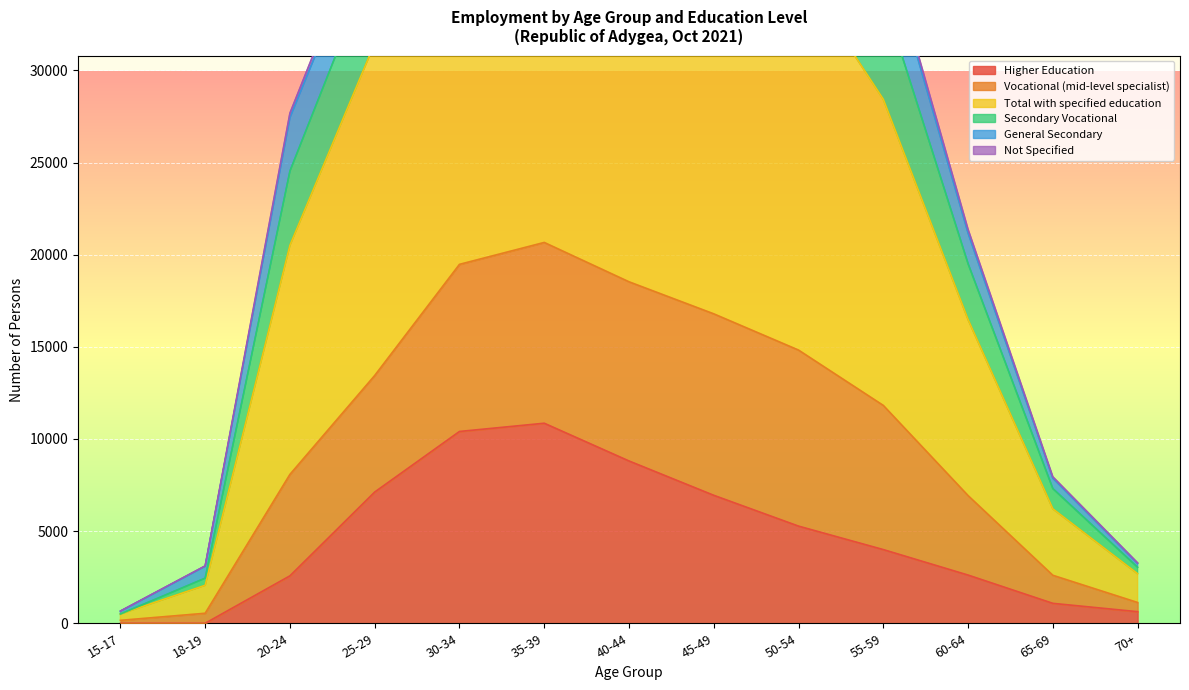

True or false: total_specified and secondary_vocational cross at least once.

False